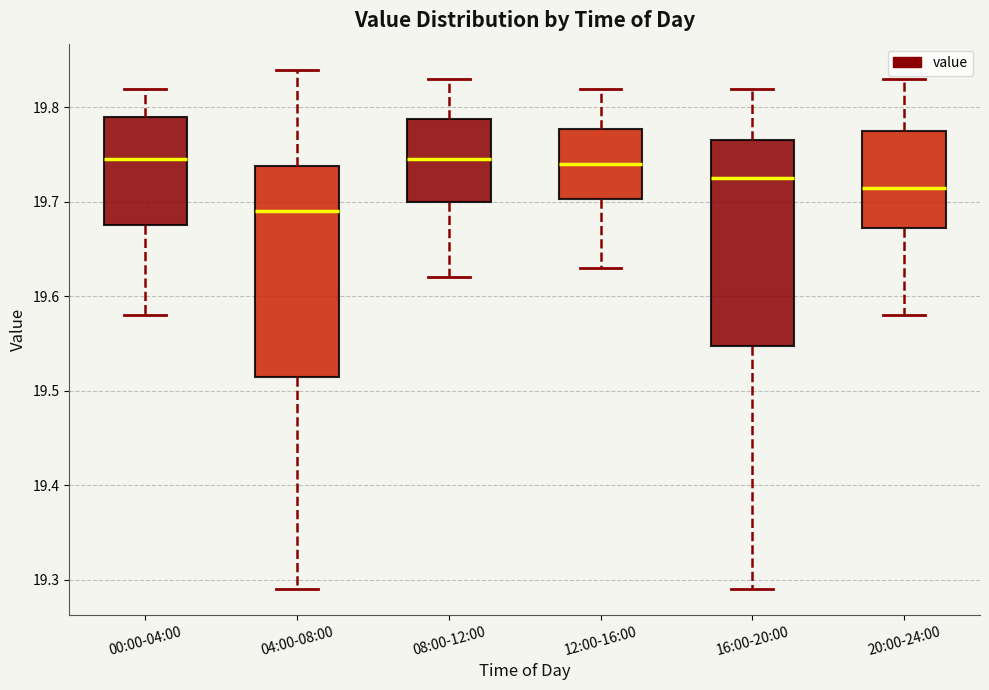

Where is the upper edge of the box for 12:00-16:00 on the y-axis? The values are not printed on the chart, so give them approximately, as read against the axis.

19.78